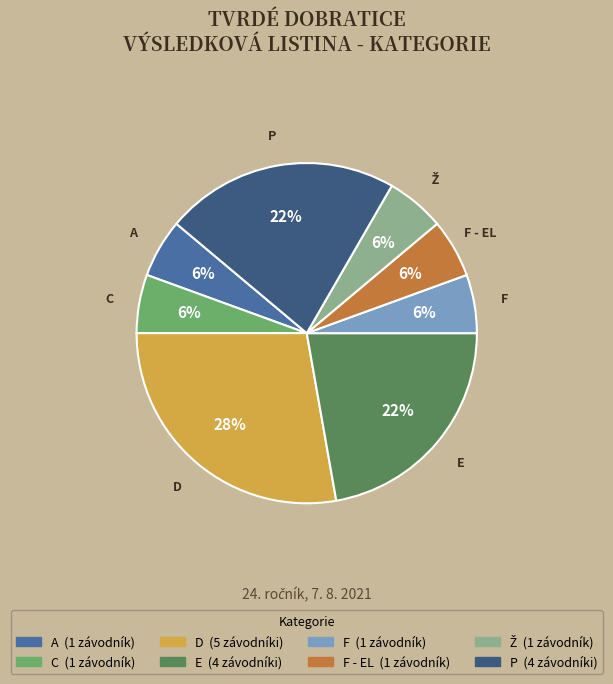

To the nearest percent, what is the average slice percentage?

12%